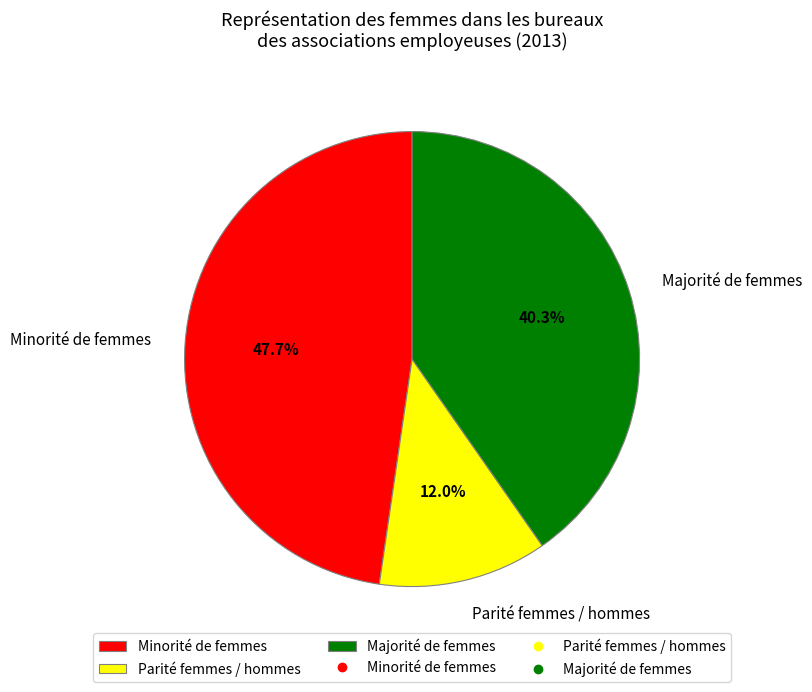

The Minorité de femmes slice represents 48% of the pie. True or false?

True